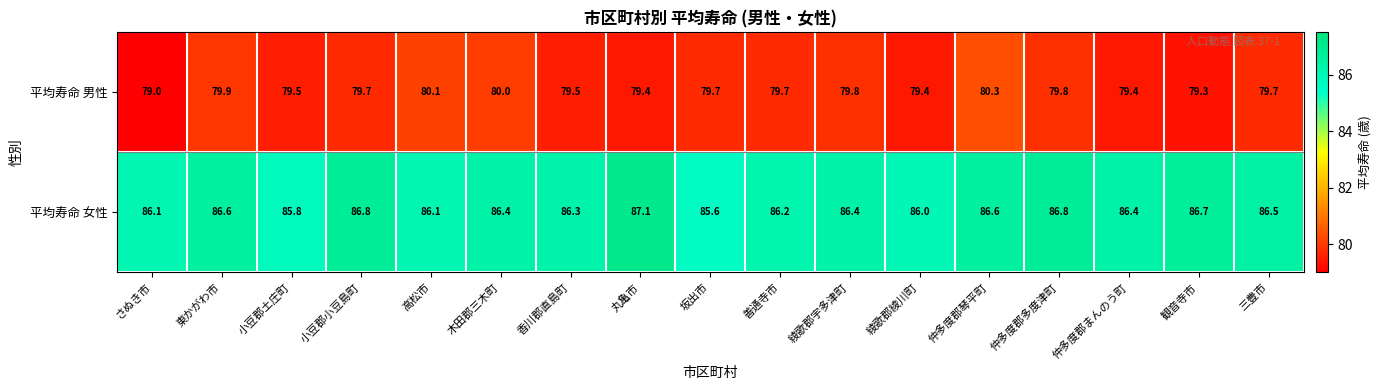

At which label is 平均寿命 女性 closest to 86?

綾歌郡綾川町